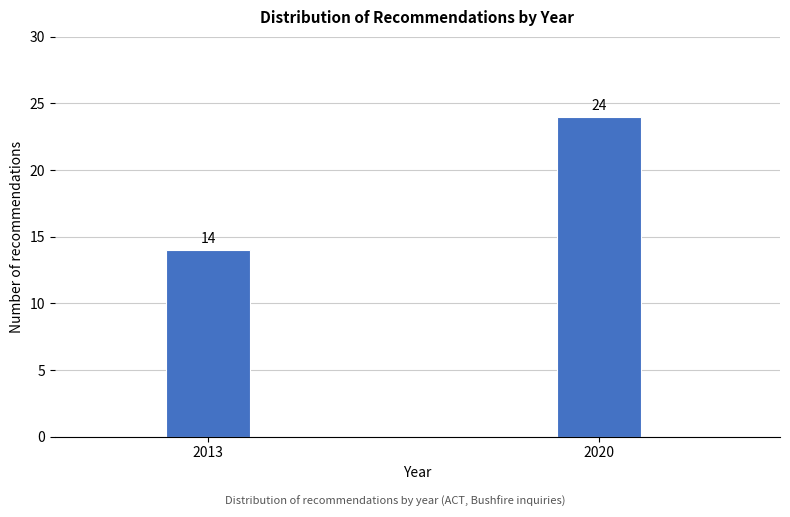

Reading left to right, extract all data points from this chart.

2013=14	2020=24